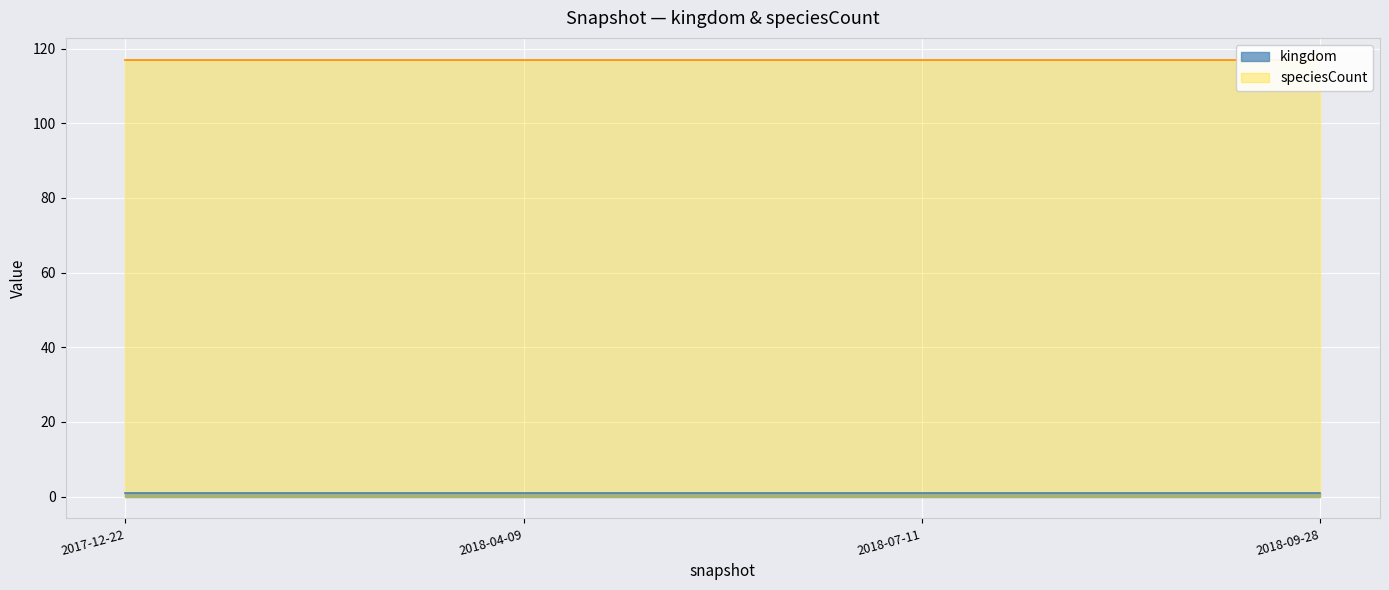

At which label is kingdom closest to 1?

2017-12-22